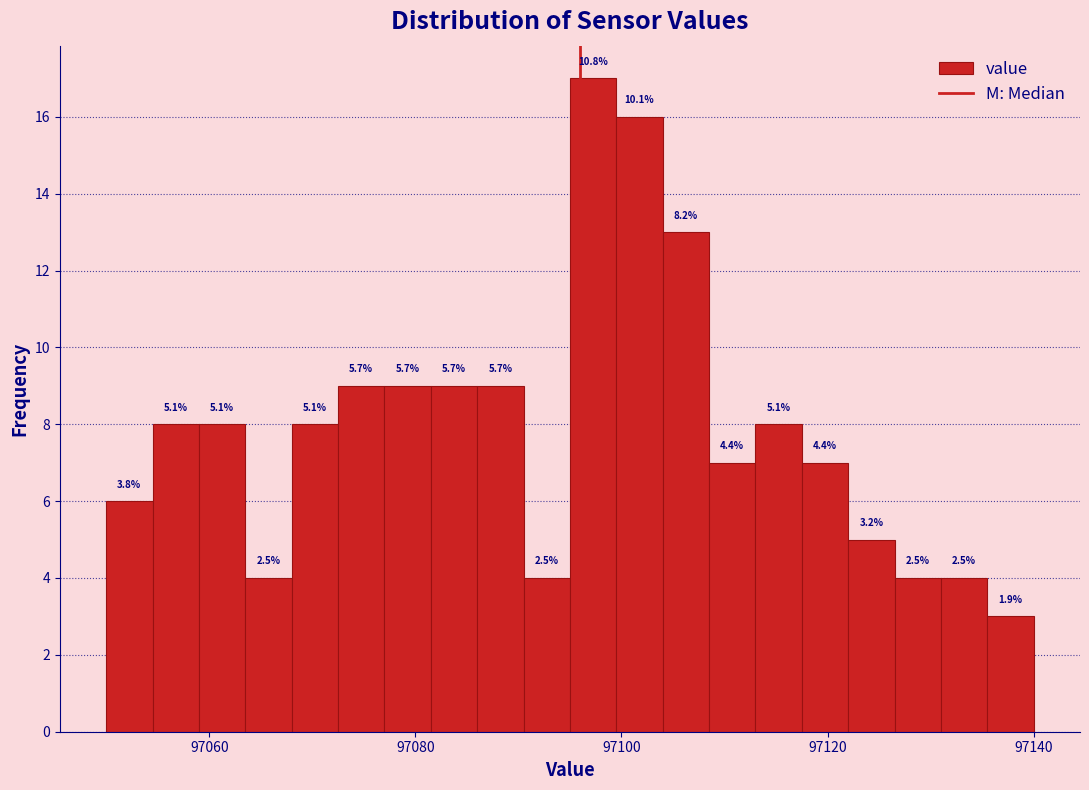

Read against the x-axis, roughly where is the centre of the tallest bar?

97098